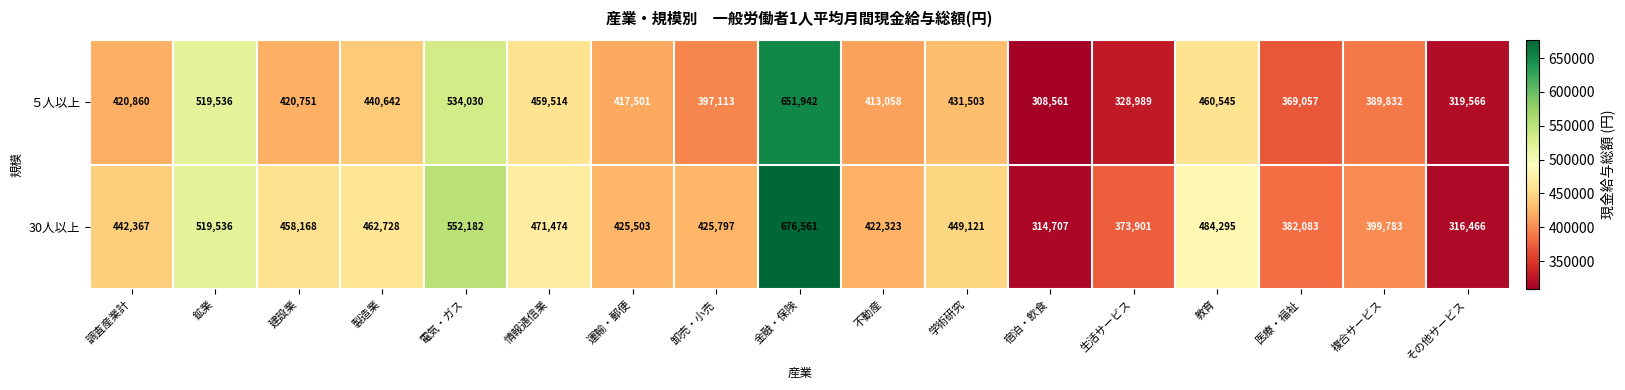

Is it true that 30人以上 equals 799532 at 製造業?

False